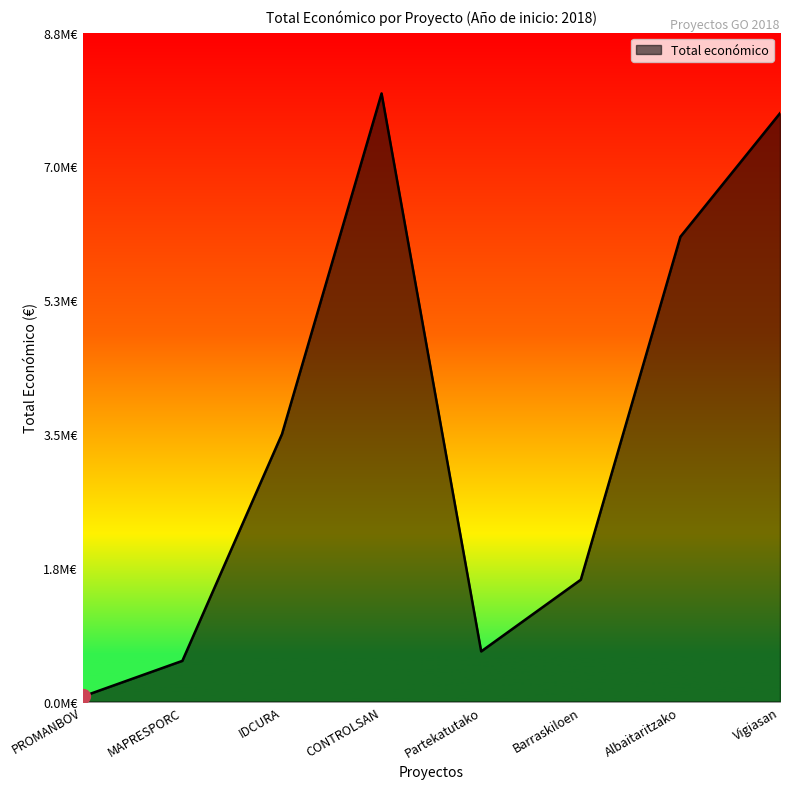

True or false: there are more than 1 points higher than both neighbors.

False